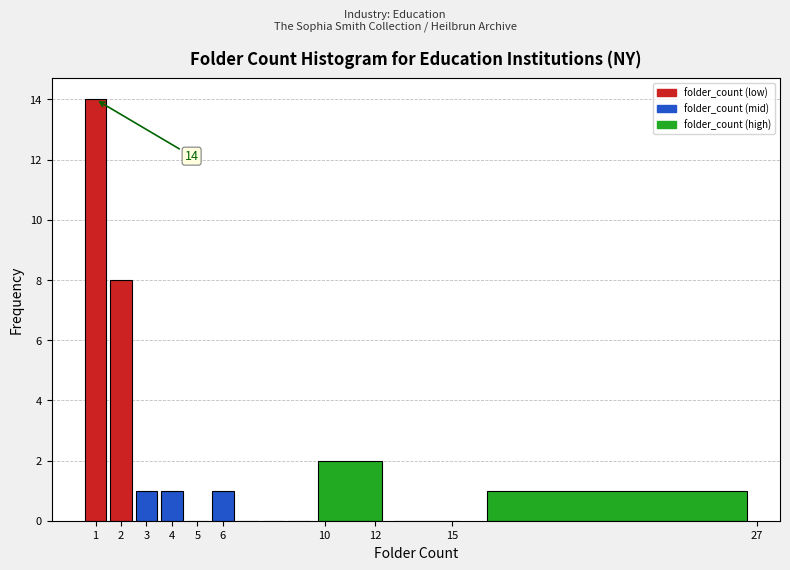

Over which range of the x-axis is the bar tallest?

0.5 to 1.5